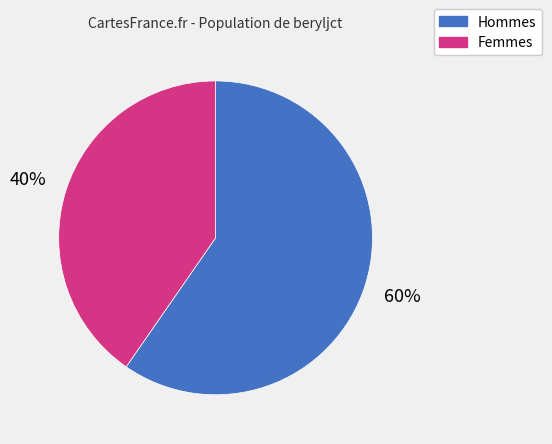

How many slices are in this pie chart?

2